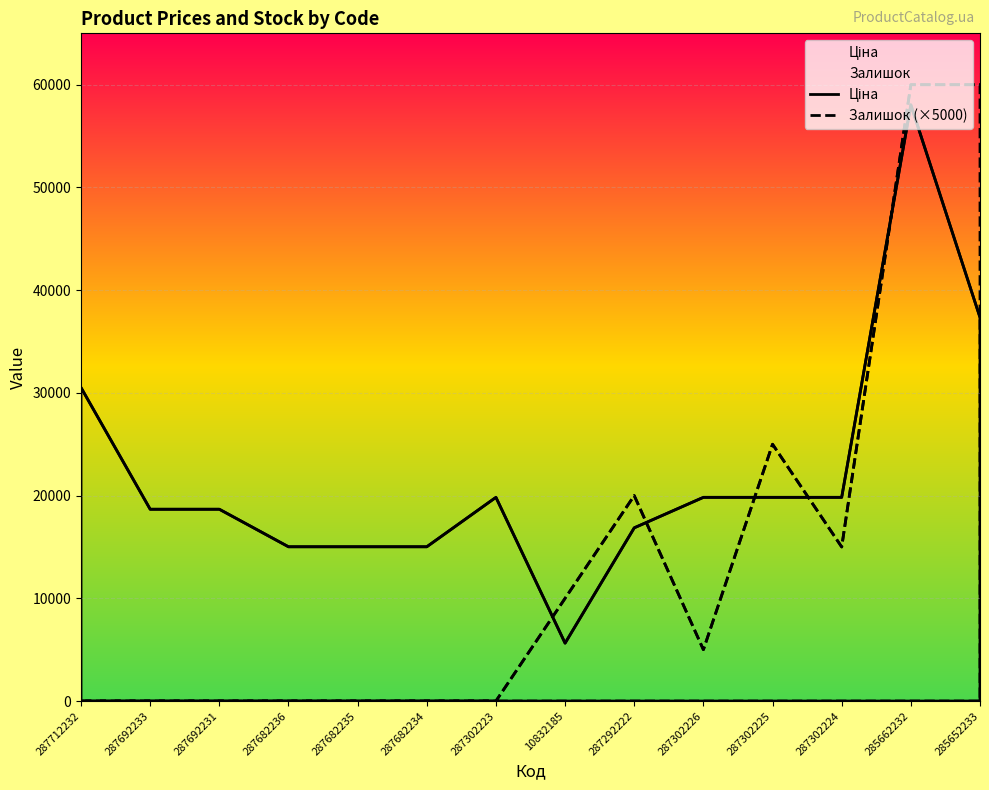

List the series in order of their overall mean, lowest first.

Залишок (×5000), Ціна